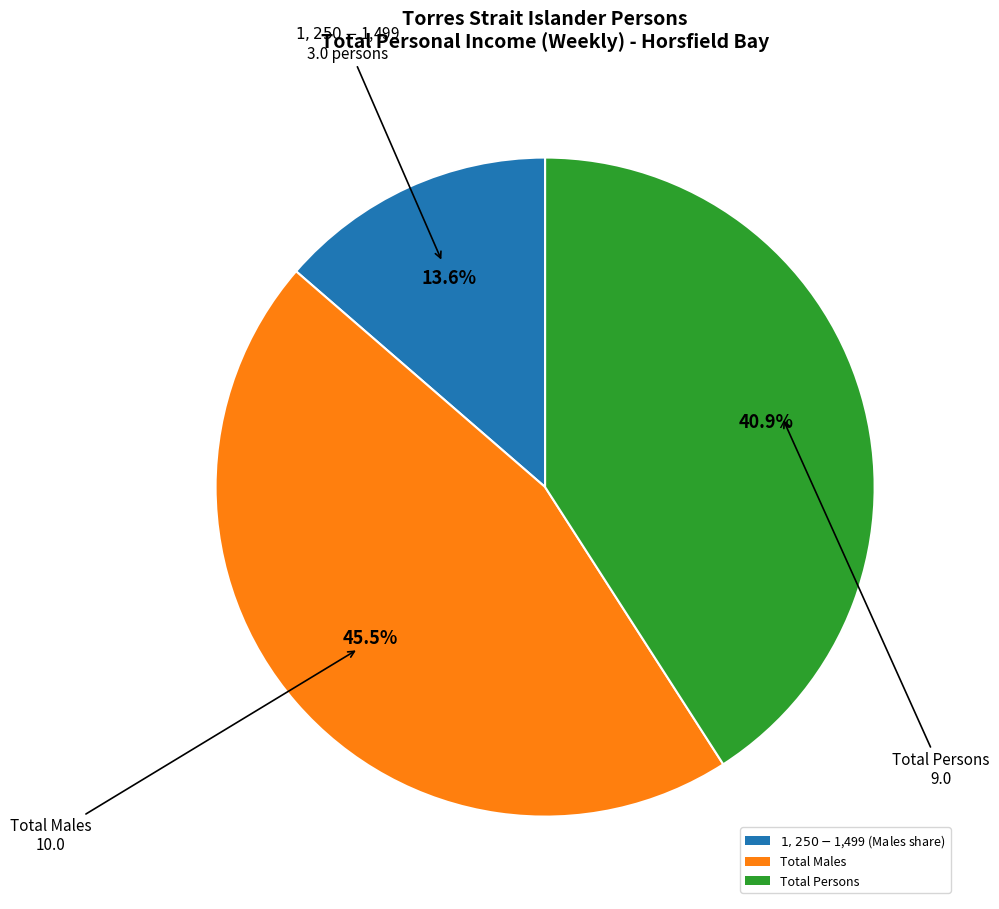

How much of the chart is everything except Total Males?

54.5%